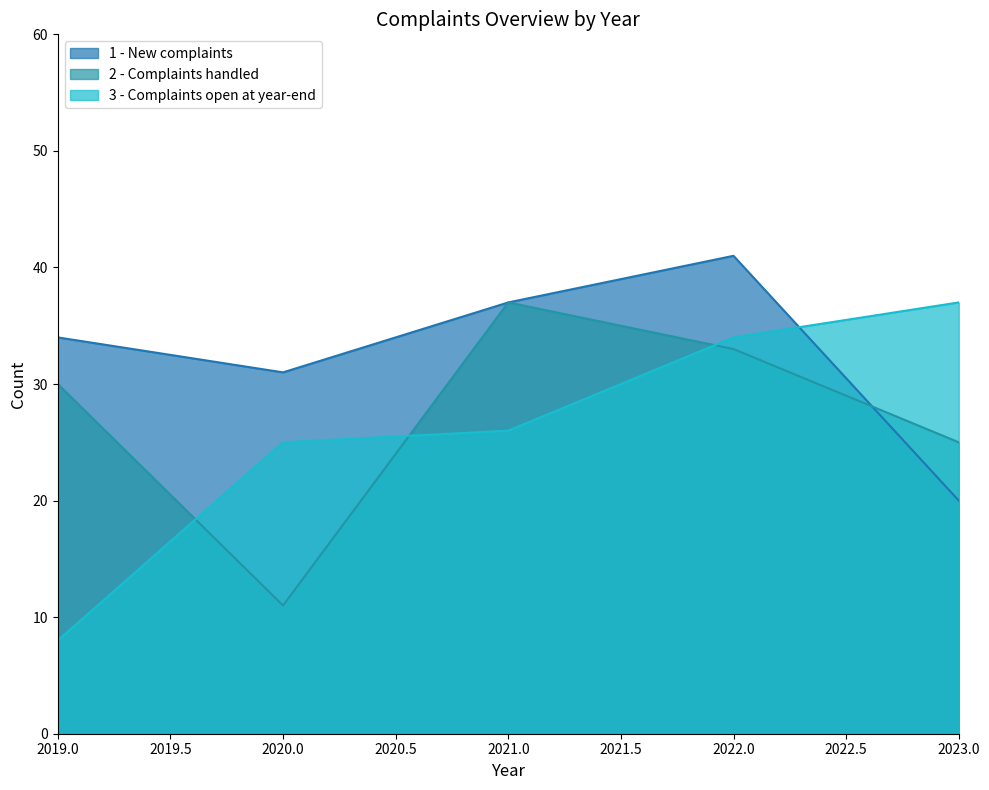

Reading left to right, transcribe all the data shown in this chart.

1 - New complaints: 34	31	37	41	20
2 - Complaints handled: 30	11	37	33	25
3 - Complaints open at year-end: 8	25	26	34	37